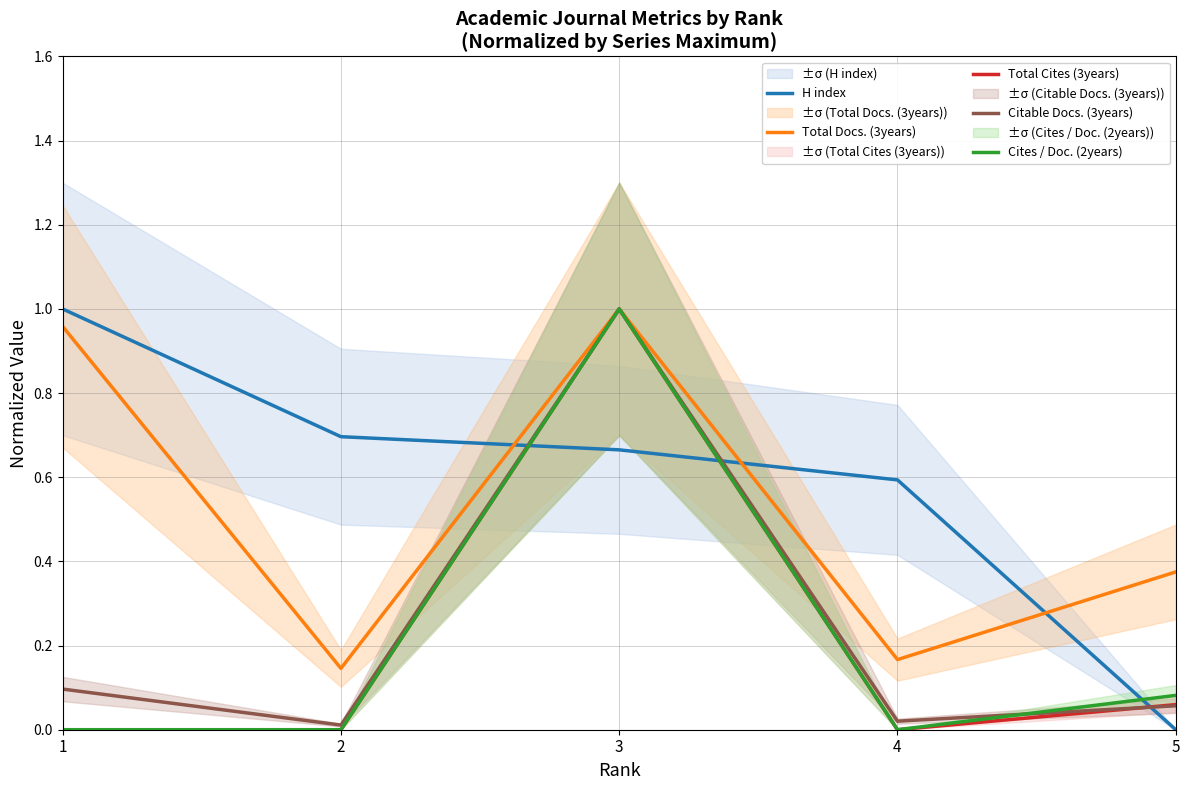

How many positive values does the Cites / Doc. (2years) series have?

2